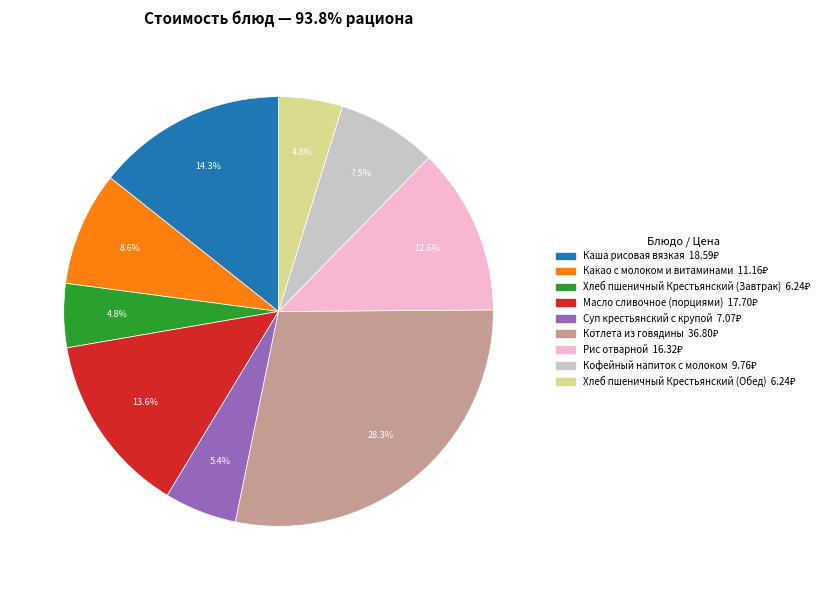

To the nearest percent, what portion does Суп крестьянский с крупой represent?

5%